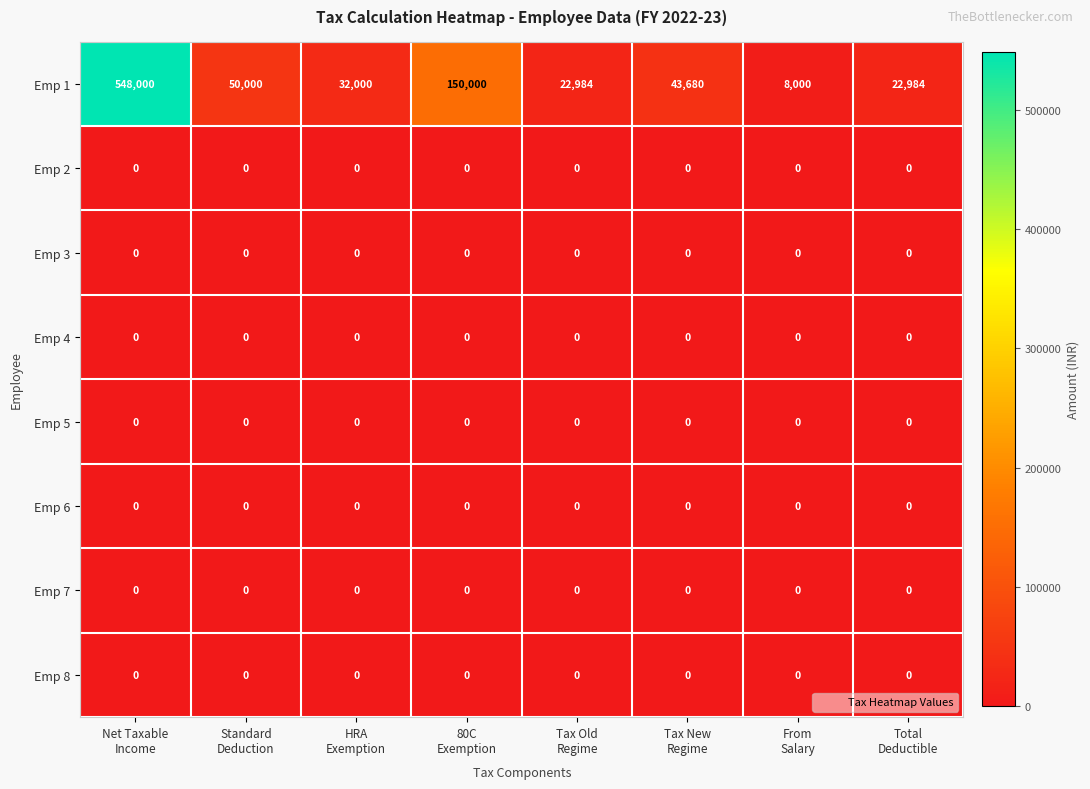

What is the greatest value displayed?

548000